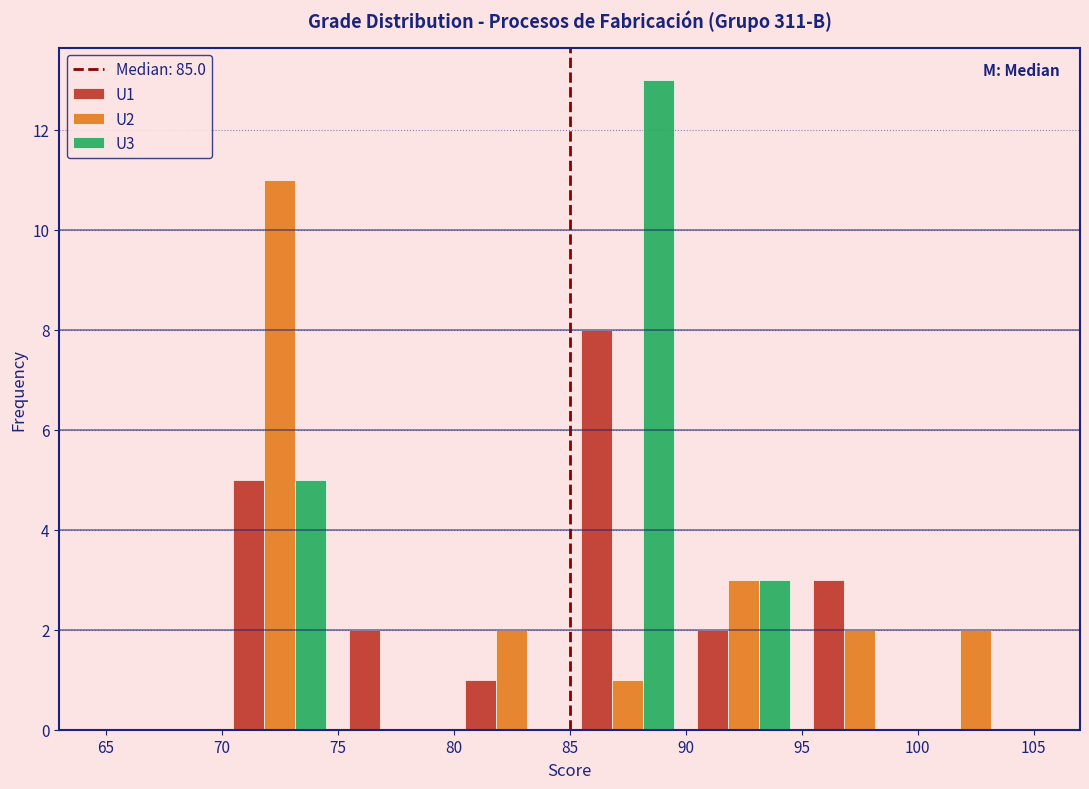

Reading left to right, list every range on the x-axis with the height of the bar of each series over it. The values are not printed on the chart, so give them approximately, as read against the axis.

65 to 70: U1=0	U2=0	U3=0
70 to 75: U1=5	U2=11	U3=5
75 to 80: U1=2	U2=0	U3=0
80 to 85: U1=1	U2=2	U3=0
85 to 90: U1=8	U2=1	U3=13
90 to 95: U1=2	U2=3	U3=3
95 to 100: U1=3	U2=2	U3=0
100 to 105: U1=0	U2=2	U3=0